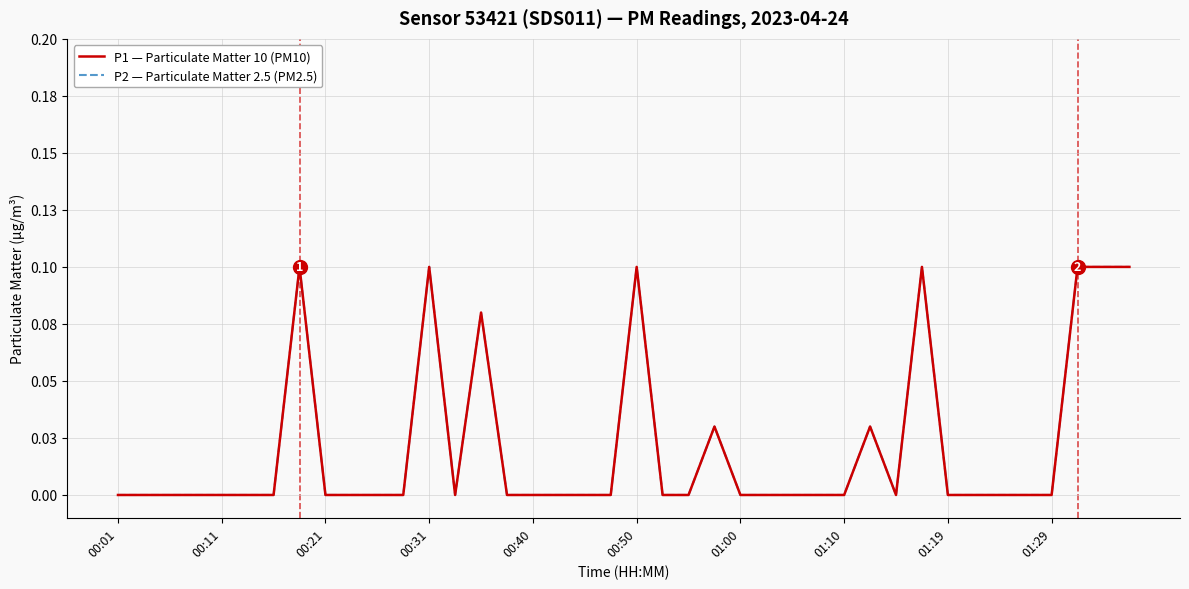

Reading left to right, what are all the values shown in this chart?

P1 — Particulate Matter 10 (PM10): 0.0	0.0	0.0	0.0	0.0	0.0	0.0	0.1	0.0	0.0	0.0	0.0	0.1	0.0	0.1	0.0	0.0	0.0	0.0	0.0	0.1	0.0	0.0	0.0	0.0	0.0	0.0	0.0	0.0	0.0	0.0	0.1	0.0	0.0	0.0	0.0	0.0	0.1	0.1	0.1
P2 — Particulate Matter 2.5 (PM2.5): 0.0	0.0	0.0	0.0	0.0	0.0	0.0	0.1	0.0	0.0	0.0	0.0	0.1	0.0	0.1	0.0	0.0	0.0	0.0	0.0	0.1	0.0	0.0	0.0	0.0	0.0	0.0	0.0	0.0	0.0	0.0	0.1	0.0	0.0	0.0	0.0	0.0	0.1	0.1	0.1